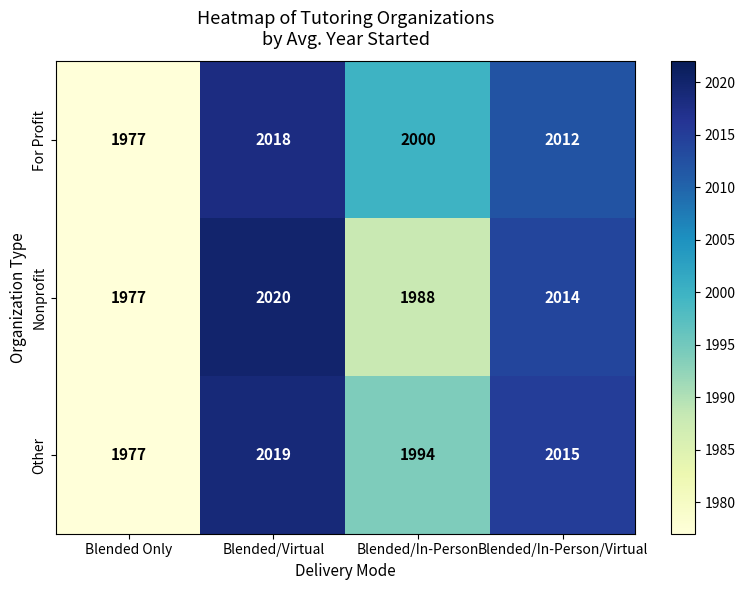

What is the maximum value shown in the chart?

2020